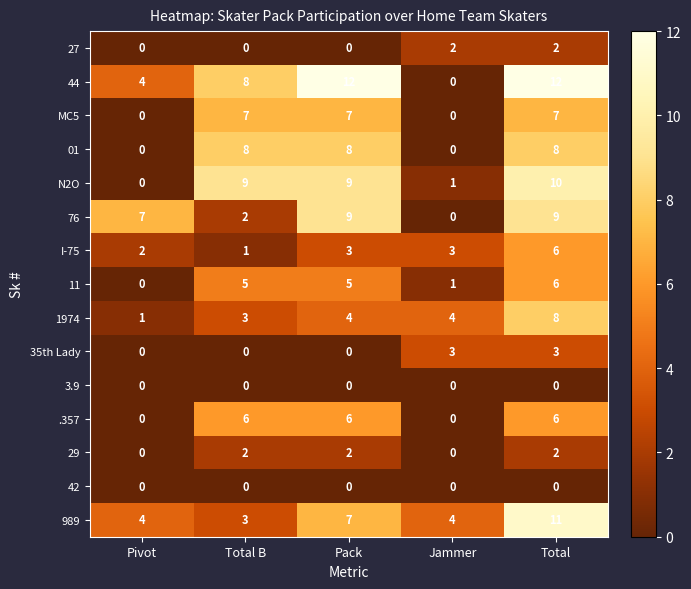

Count the N2O values in the range 1 to 9.

3